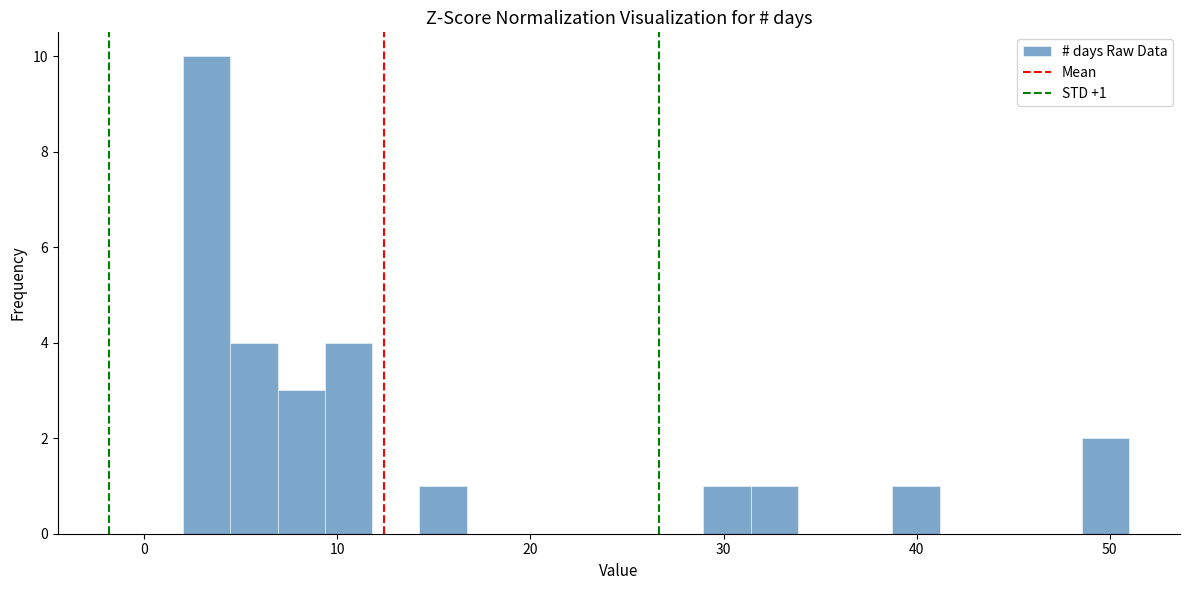

Read against the x-axis, roughly where is the centre of the tallest bar?

3